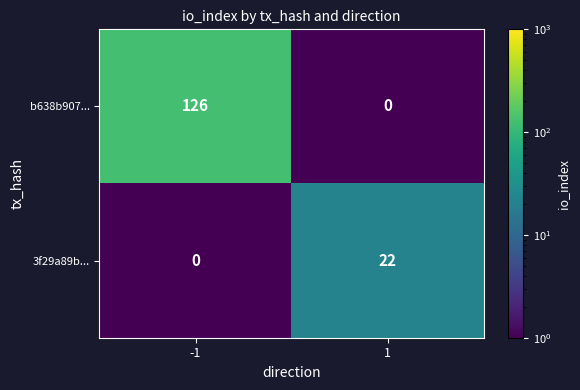

Is it true that 3f29a89b... equals 0 at -1?

True